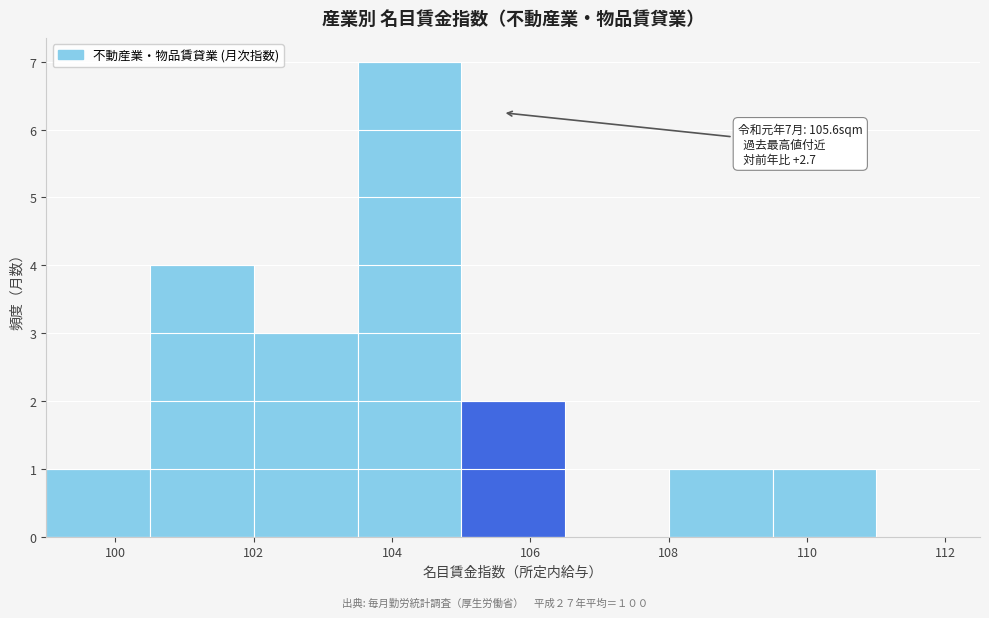

Which range on the x-axis has the tallest bar?

103.5 to 105.0